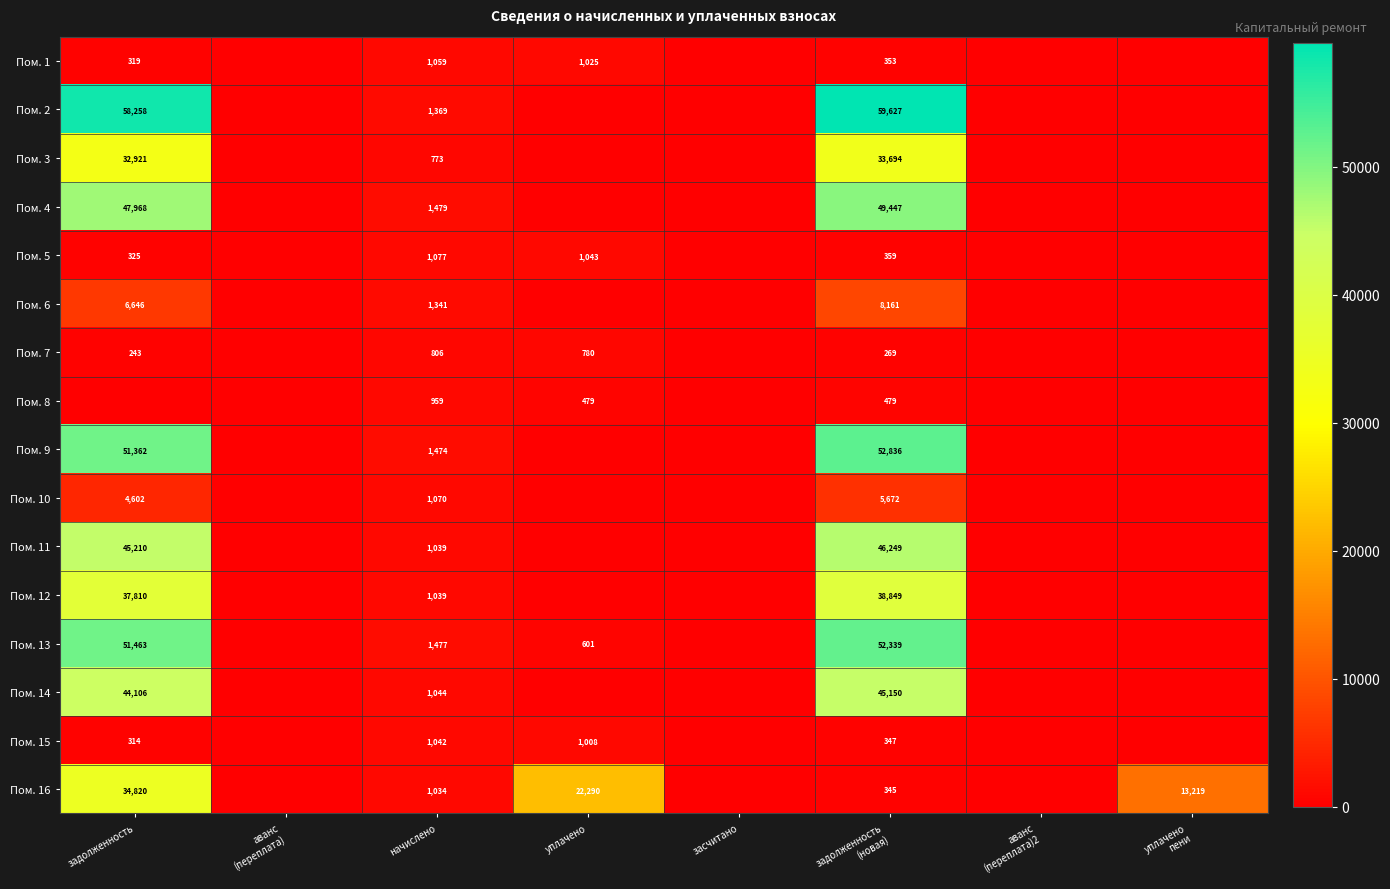

What is the total value across all series at задолженность
(новая)?

394176